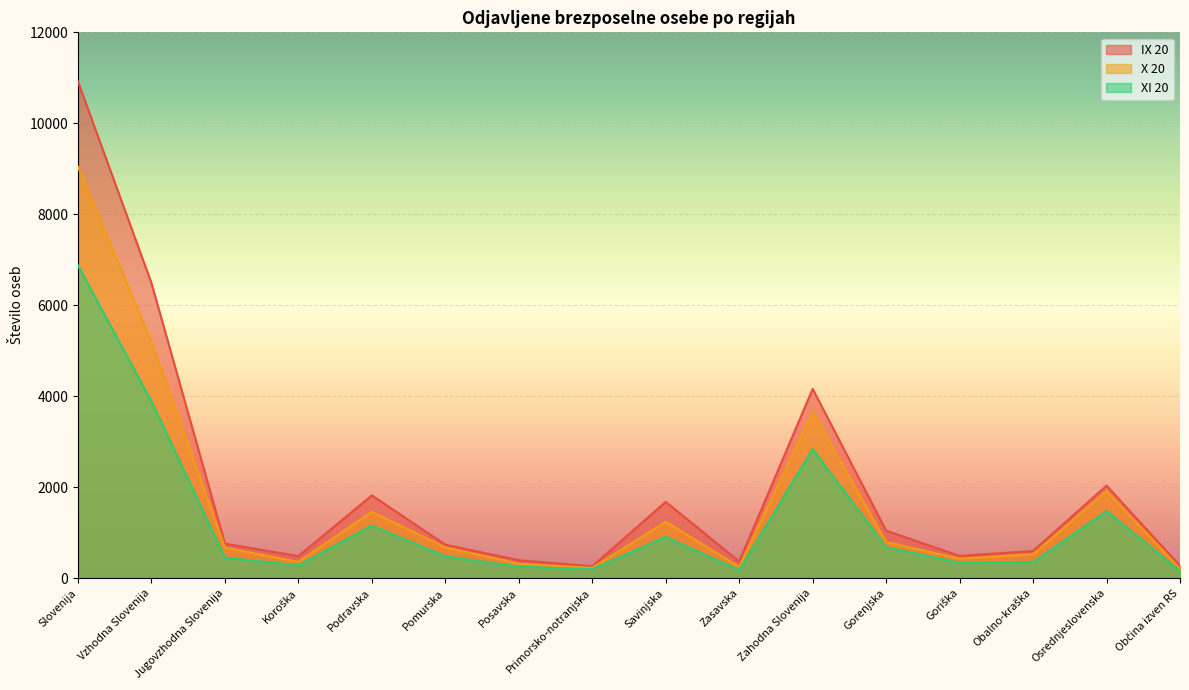

Is it true that XI 20 equals 251 at Posavska?

True